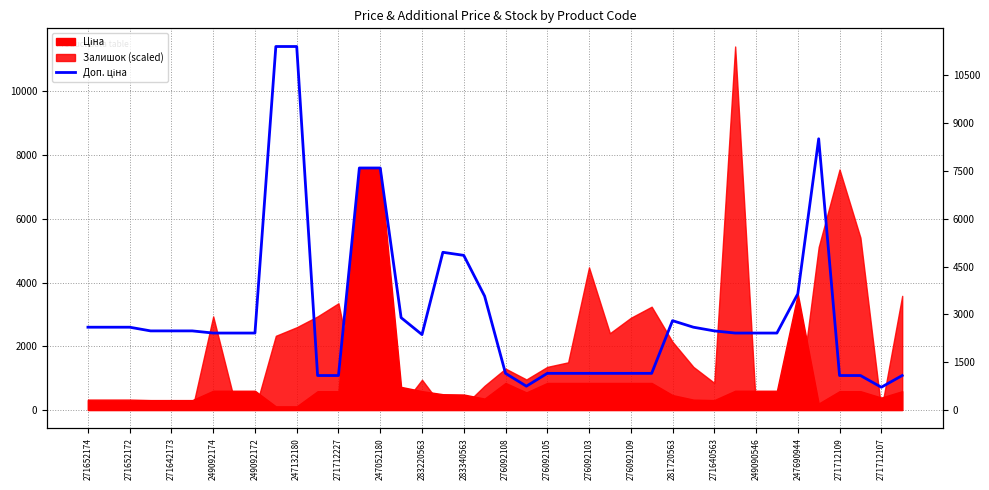

How many categories are shown in the chart?

40